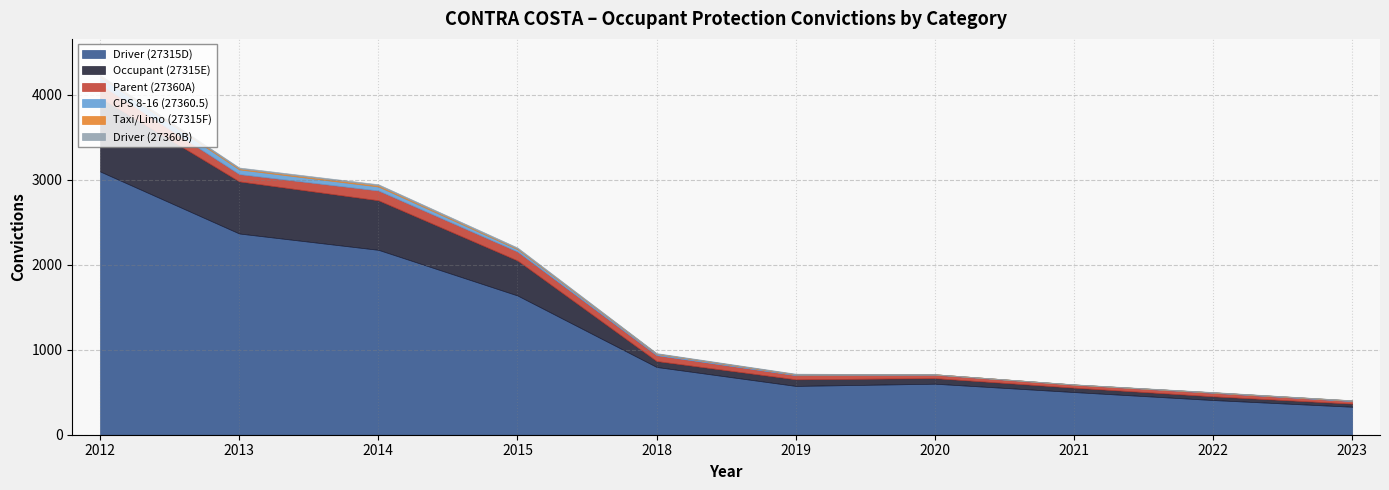

List the series in order of their peak value, highest first.

Driver (27315D), Occupant (27315E), Parent (27360A), CPS 8-16 (27360.5), Taxi/Limo (27315F), Driver (27360B)